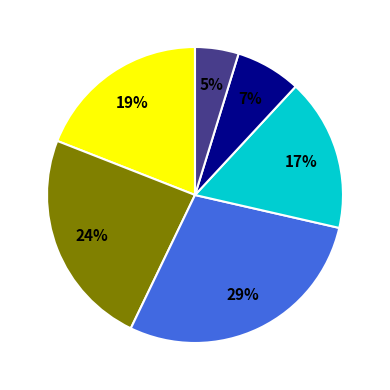

Is there a majority slice in this chart?

No